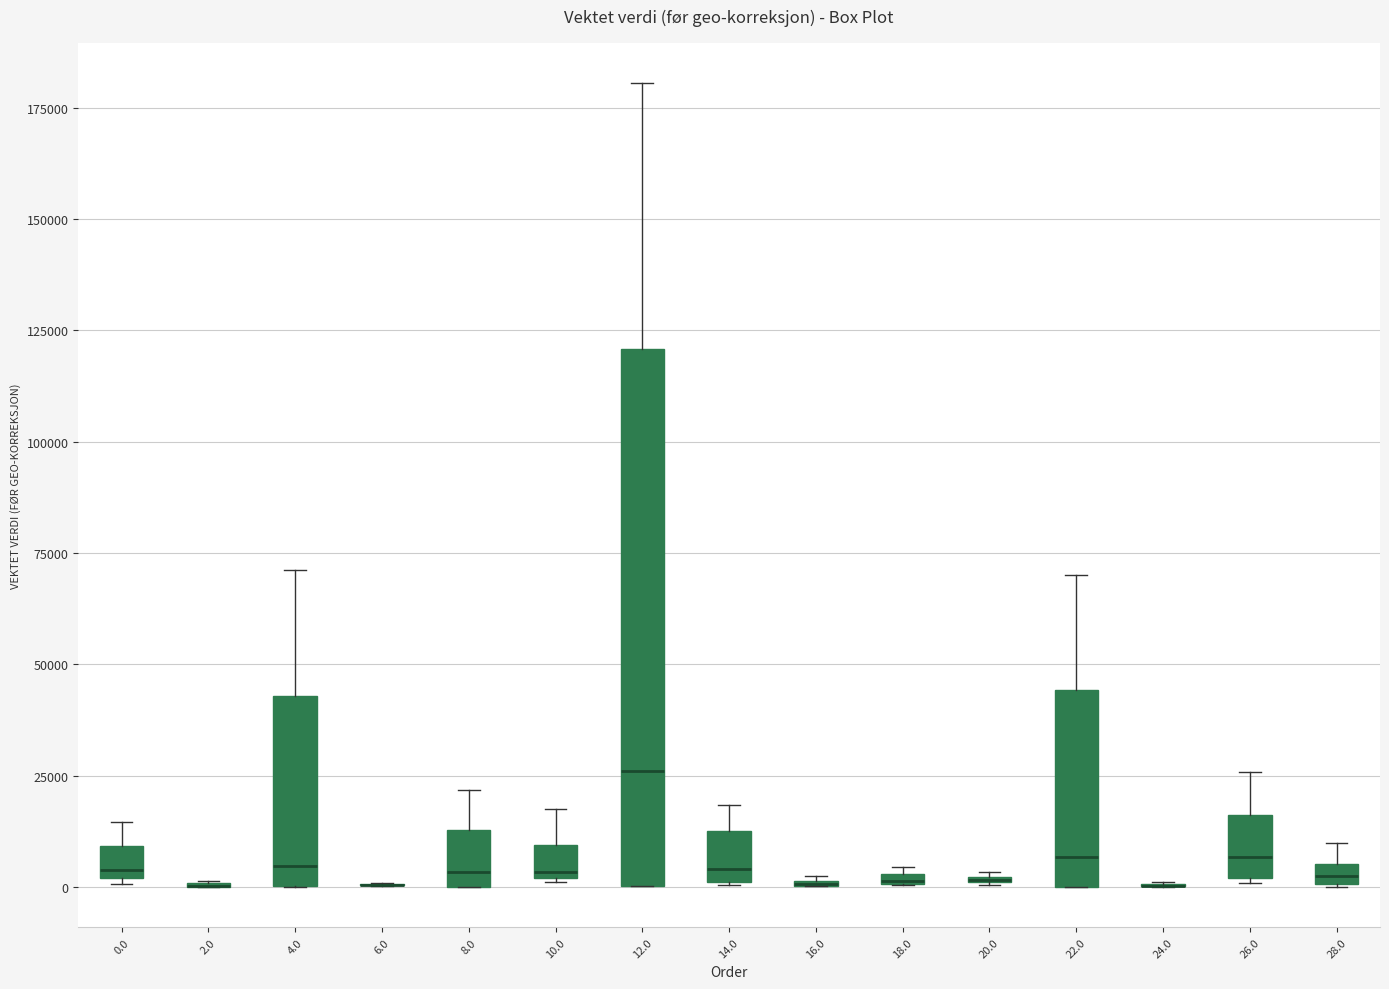

Which box is the tallest, from its lower edge to its upper edge?

12.0